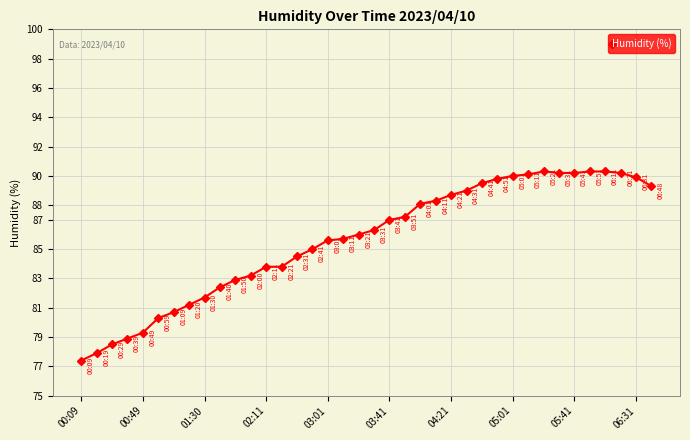

True or false: there are more than 0 points higher than both neighbors.

True